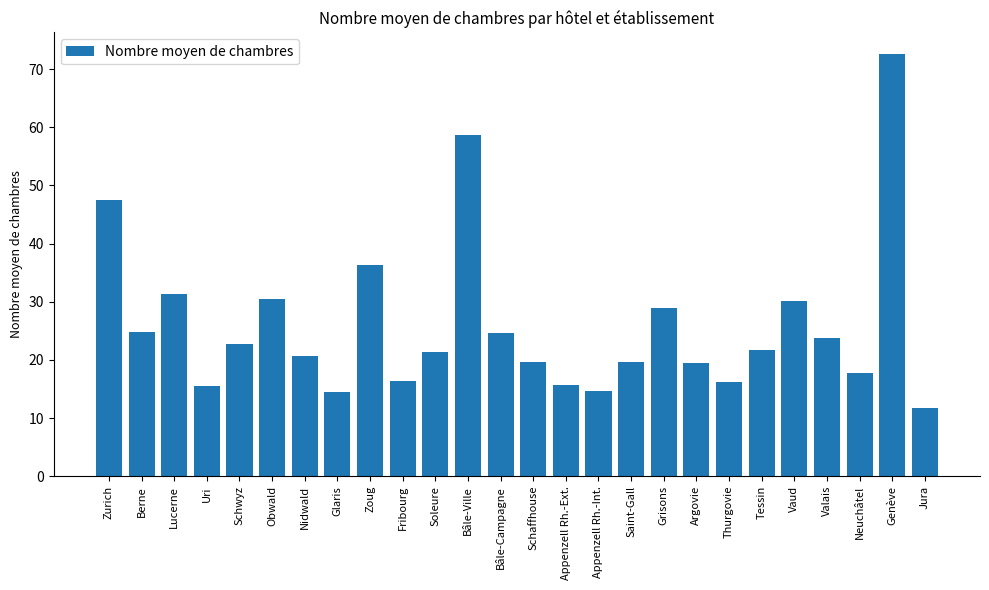

True or false: the data shows 16.3 at Fribourg.

True